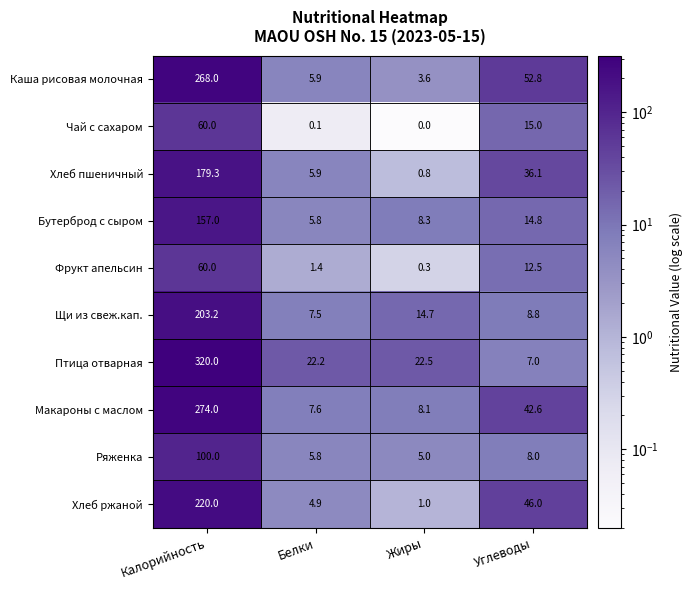

What is the approximate value of Макароны с маслом at Калорийность?

274.0